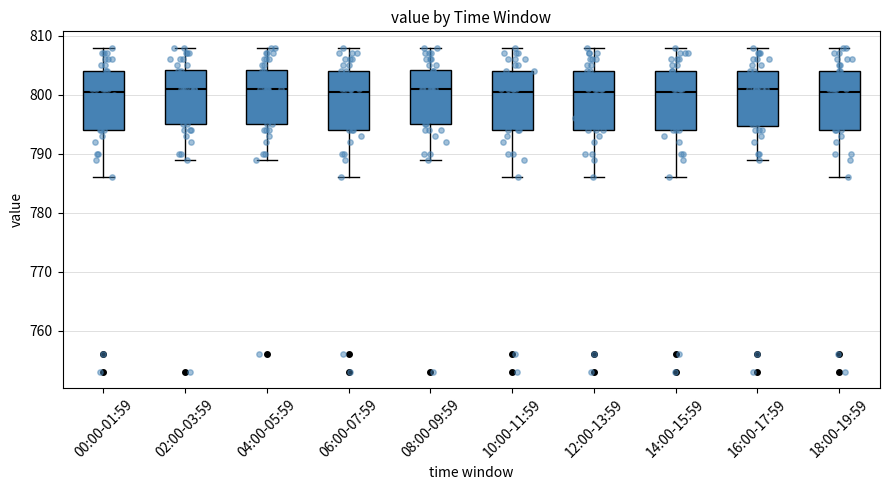

Where does the upper whisker of the box for 02:00-03:59 end on the y-axis? The values are not printed on the chart, so give them approximately, as read against the axis.

808